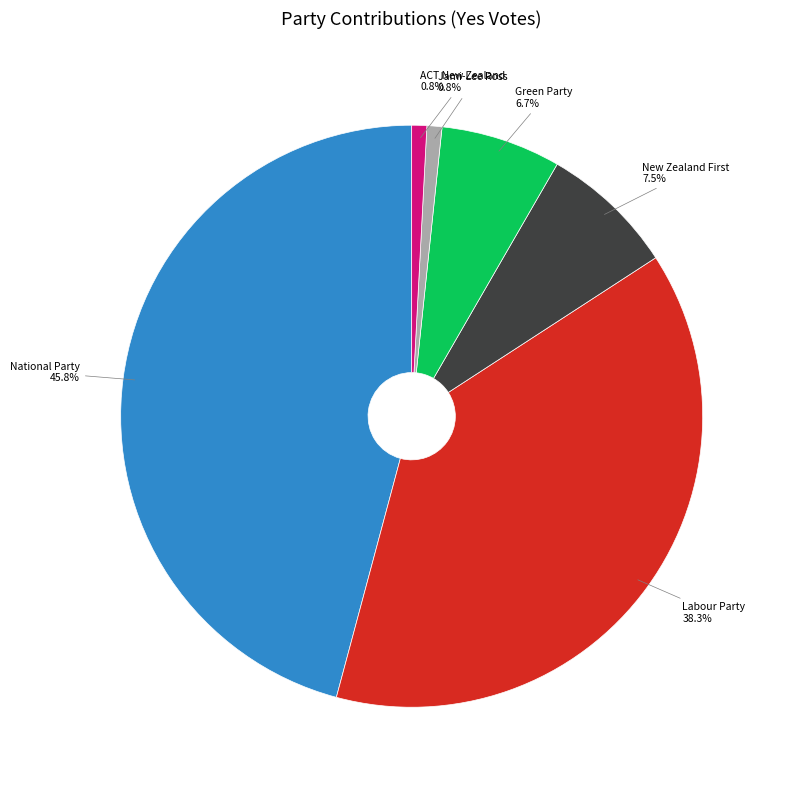

The Labour Party slice represents 50% of the pie. True or false?

False